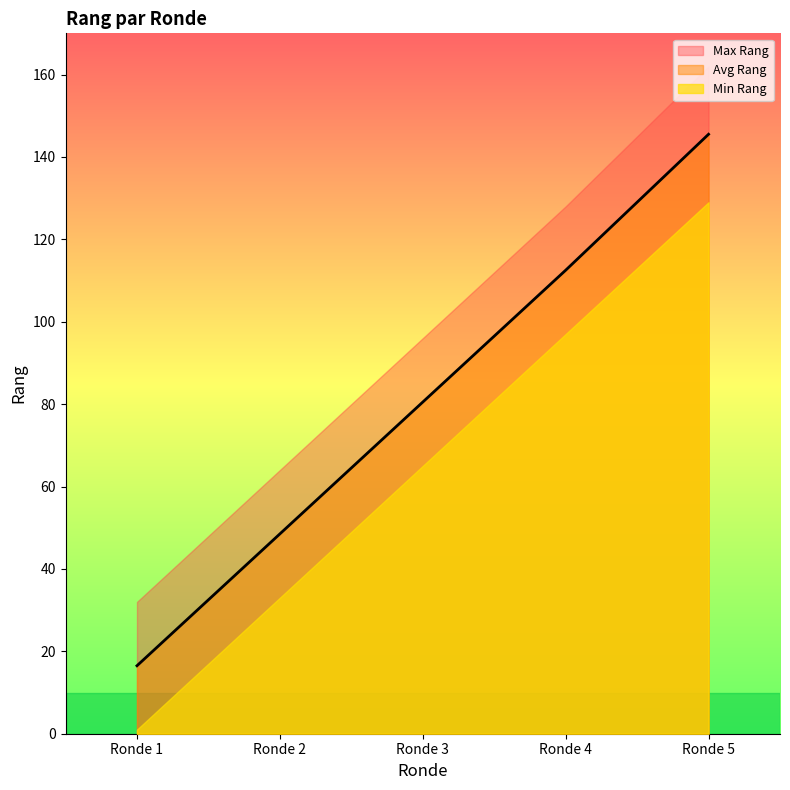

True or false: Max Rang has more than 2 interior local peaks.

False